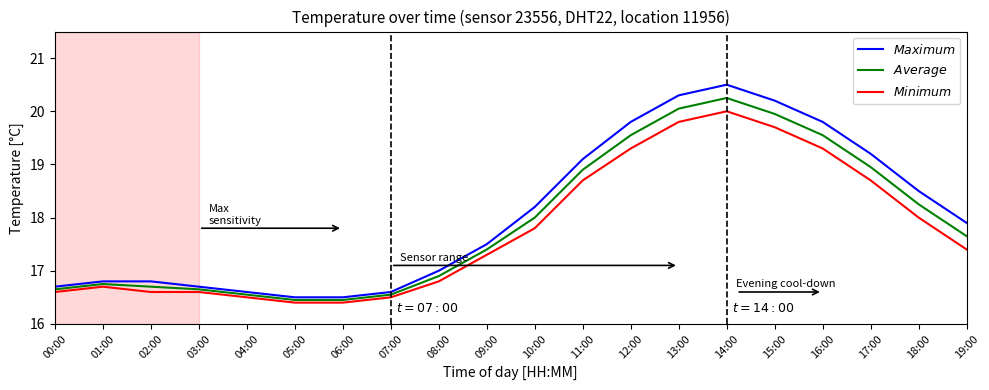

Rank the series by their average value, from highest to lowest.

$Maximum$, $Average$, $Minimum$